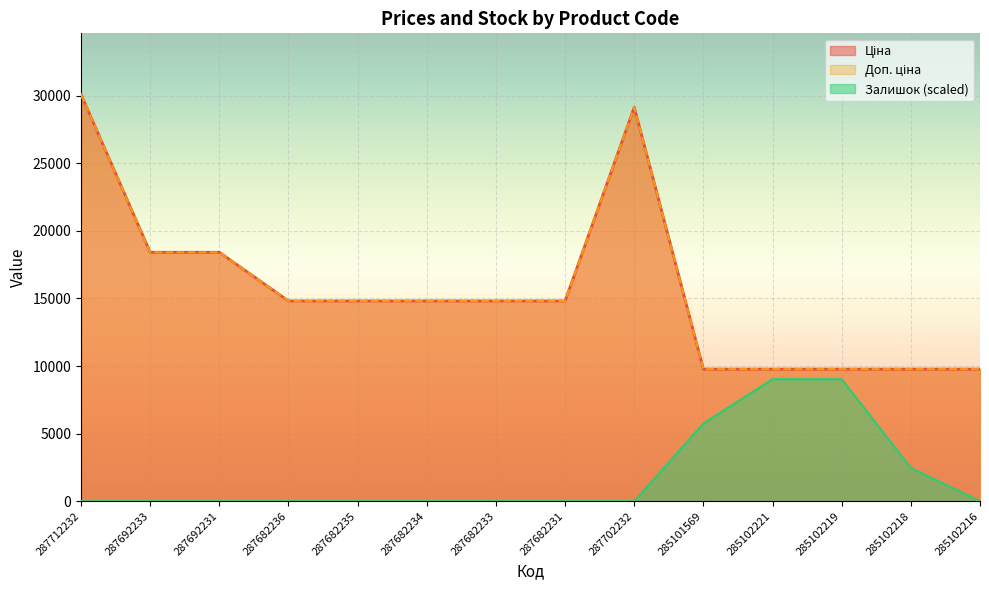

What is the maximum value shown in the chart?

30102.8